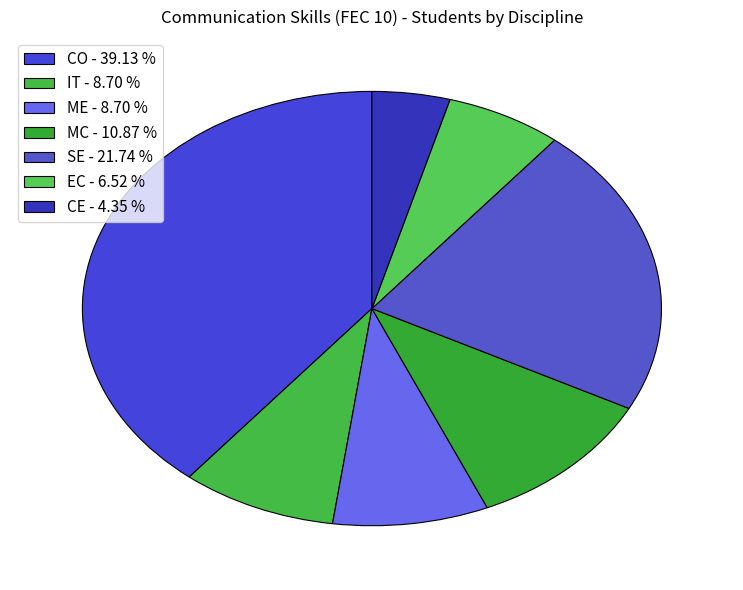

What percentage is the MC slice, to the nearest percent?

11%